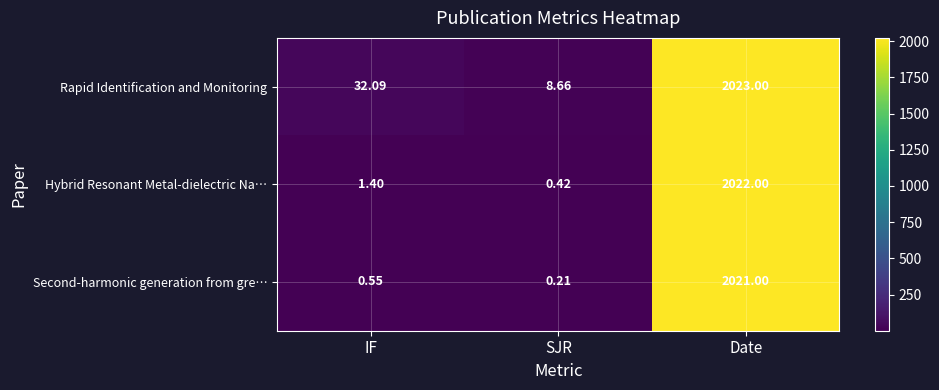

Which category has the highest value across all series?

Date